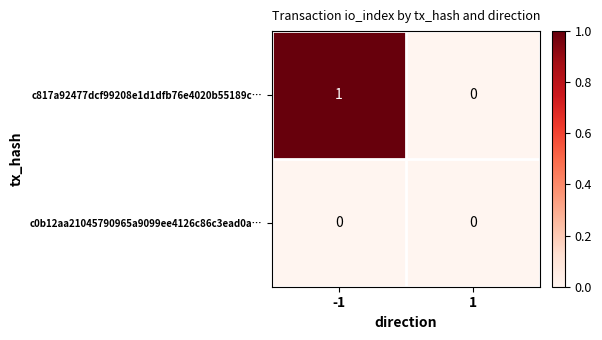

Rank the series by their maximum value, from lowest to highest.

c0b12aa21045790965a9099ee4126c86c3ead0a…, c817a92477dcf99208e1d1dfb76e4020b55189c…